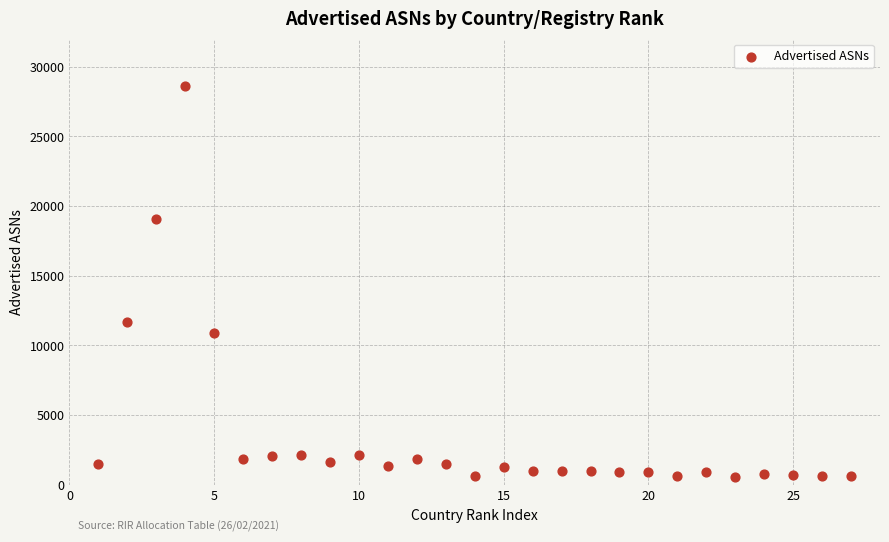

What Y value in the scatter plot is closest to 14607?

11665